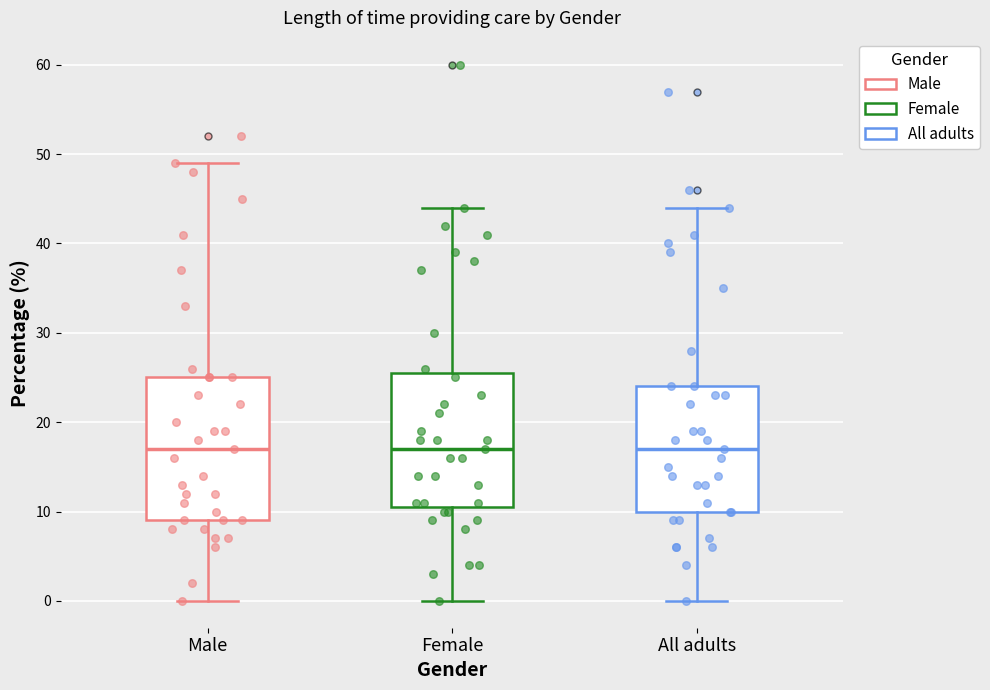

Comparing the boxes themselves (not the whiskers), which one is the tallest?

Male